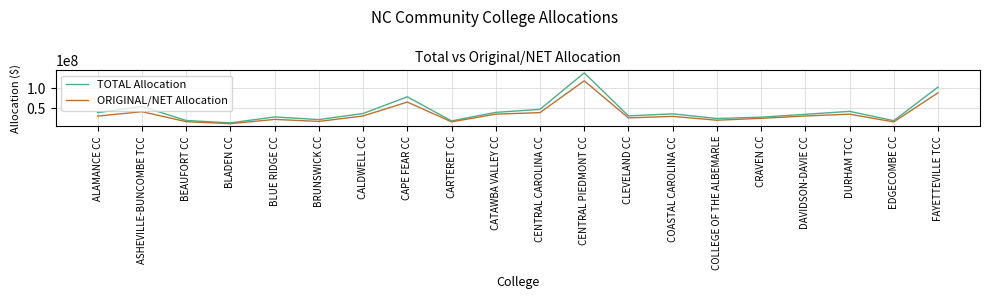

List the series in order of their peak value, lowest first.

ORIGINAL/NET Allocation, TOTAL Allocation